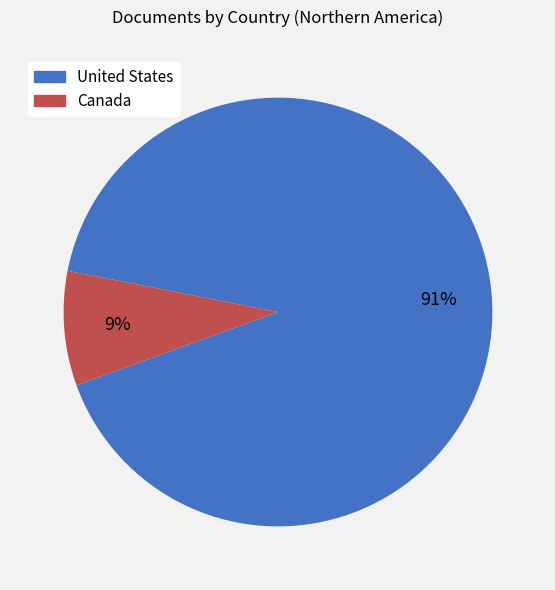

To the nearest percent, what is the combined percentage of Canada and United States?

100%